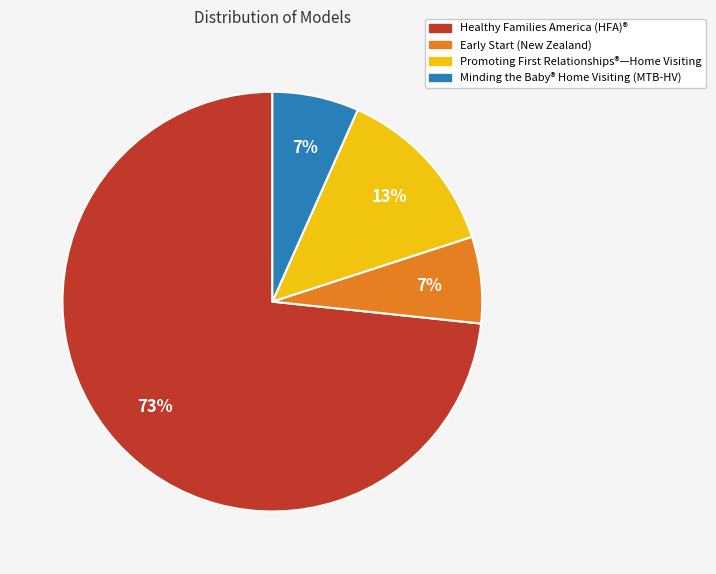

Which category accounts for the majority?

Healthy Families America (HFA)®